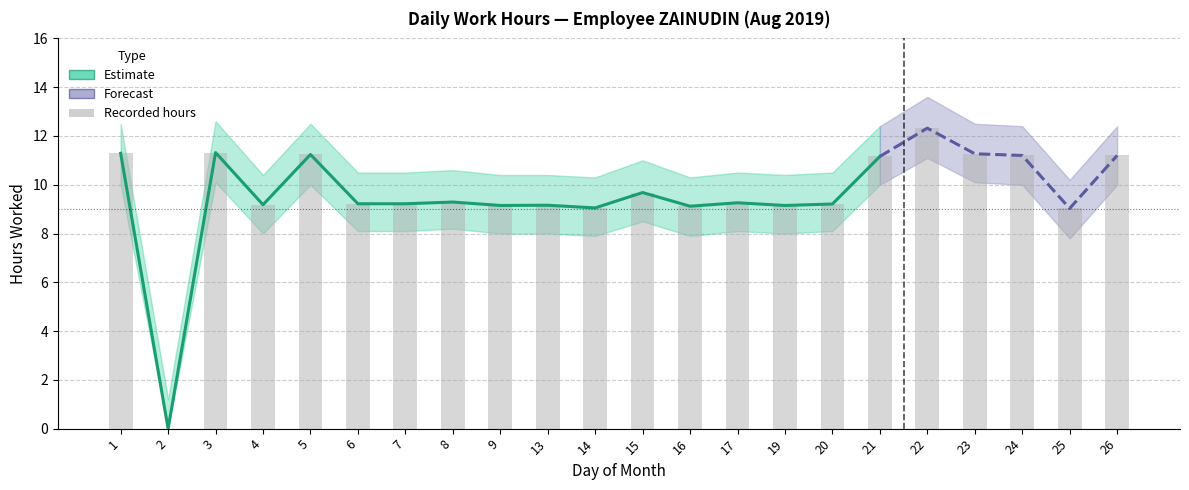

Between 7 and 9, which is larger?

7